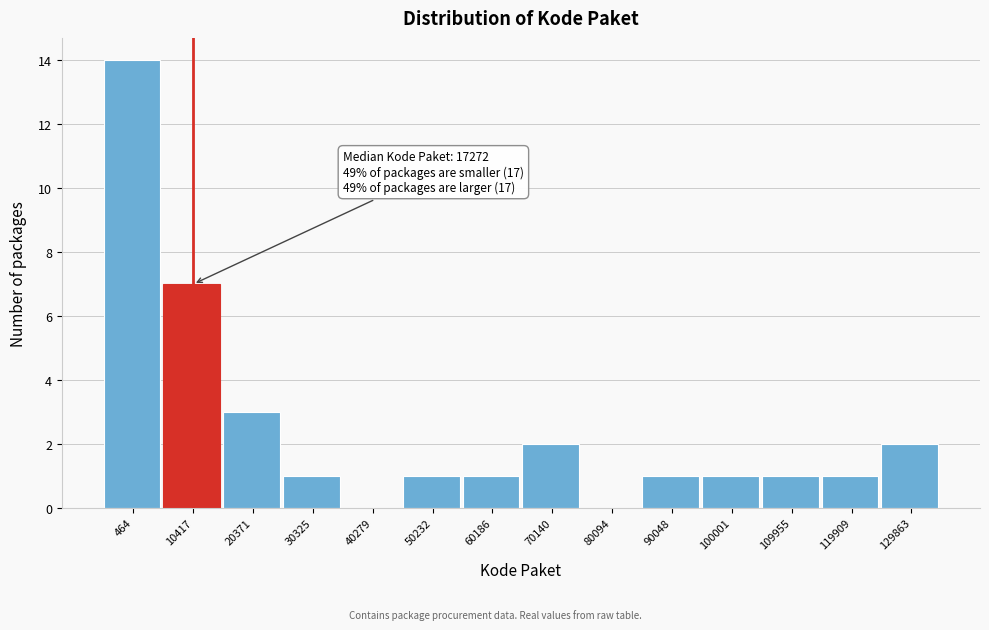

Reading left to right, transcribe all the data shown in this chart.

464=14	10417=7	20371=3	30325=1	40279=0	50232=1	60186=1	70140=2	80094=0	90048=1	100001=1	109955=1	119909=1	129863=2